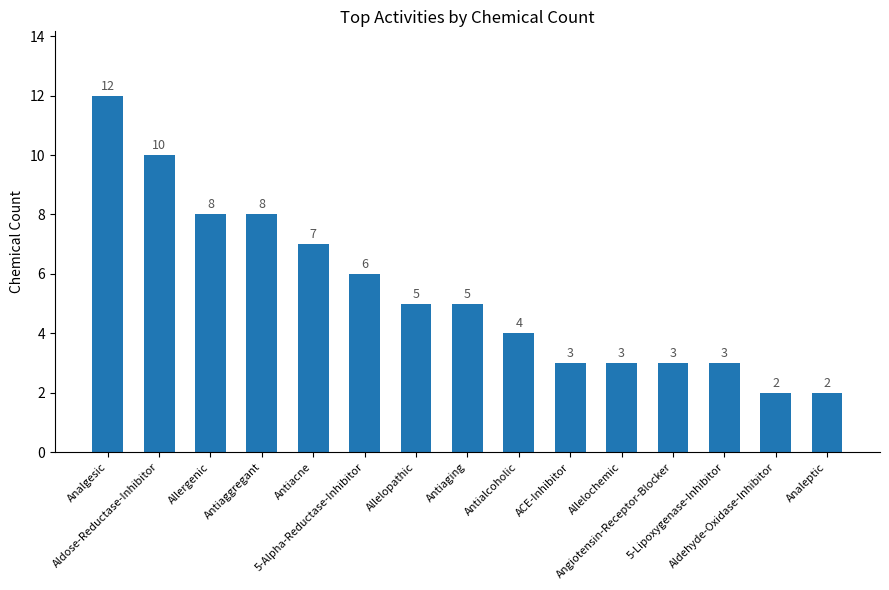

Count the values in the range 3 to 8.

11